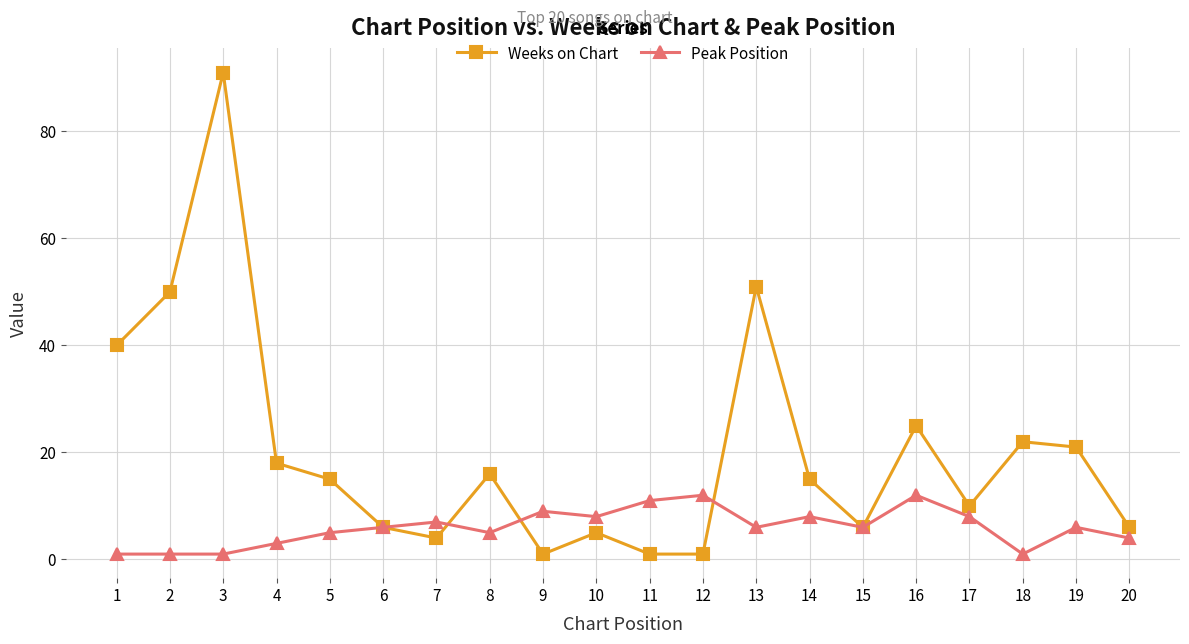

Which series has the largest total across all categories?

Weeks on Chart